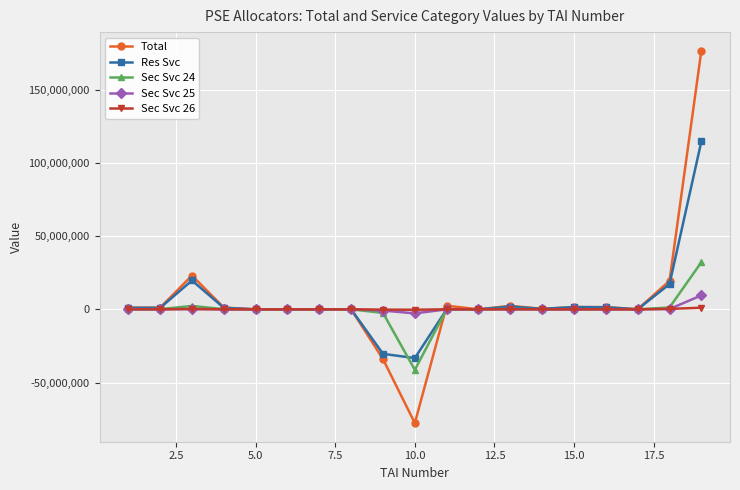

Which series has the widest spread of values?

Total